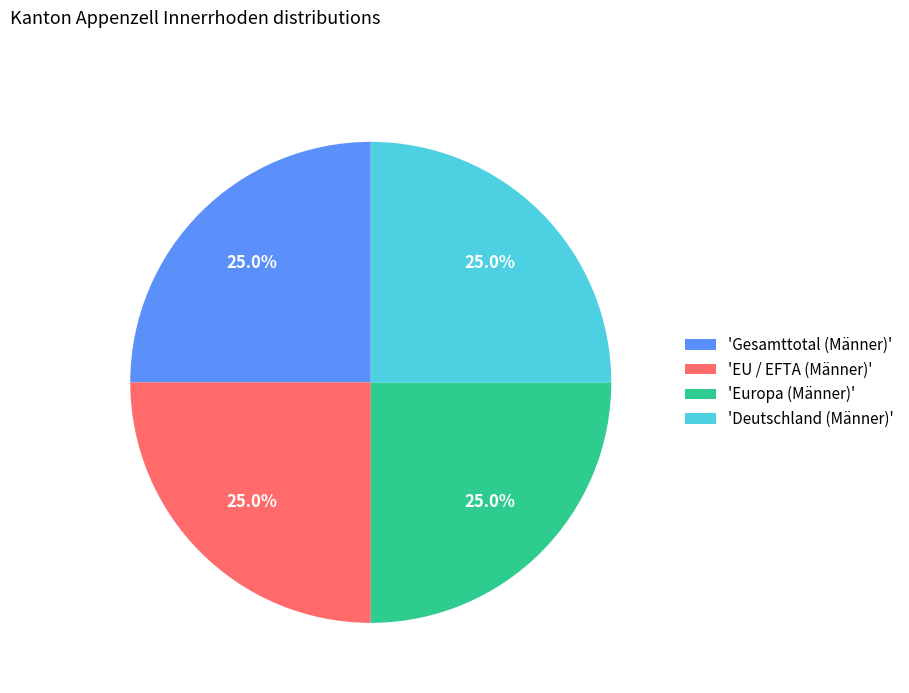

Is there any slice that represents more than half of the pie?

No